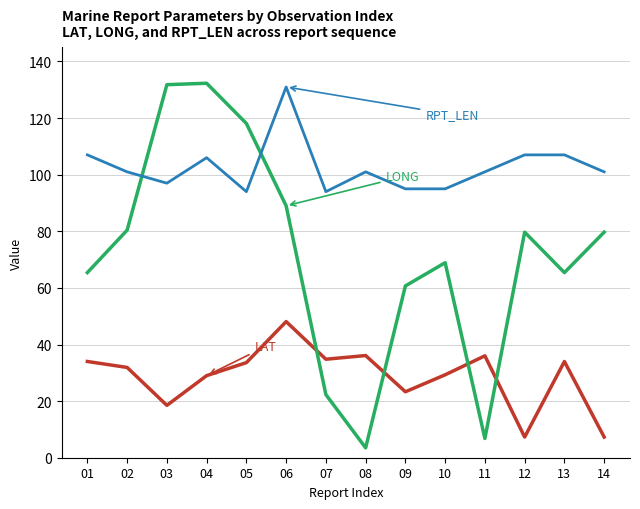

What is the total value across all series at 12?

194.0